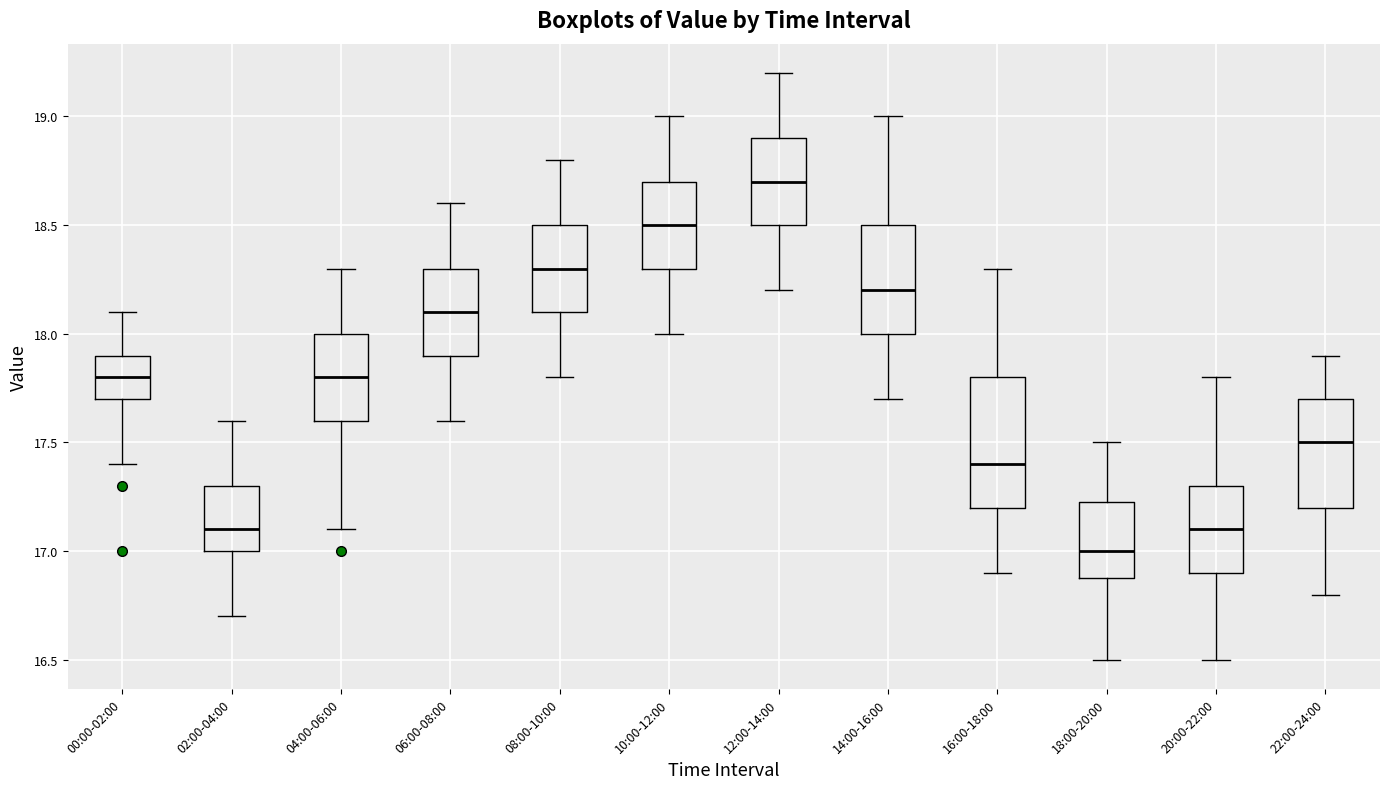

Which box is the tallest, from its lower edge to its upper edge?

16:00-18:00